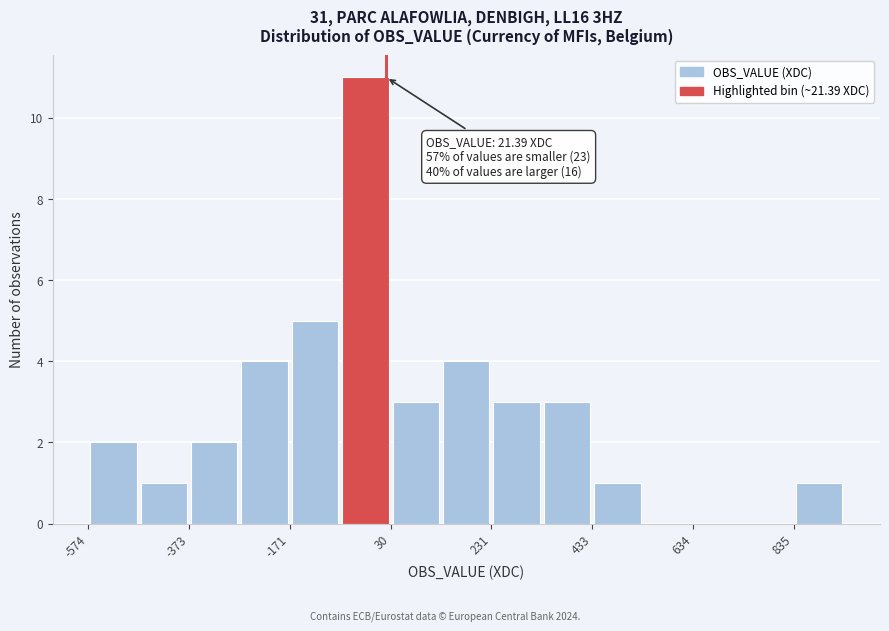

Around what value on the x-axis is the tallest bar? Give the approximate position of its centre, as read against the axis.

0